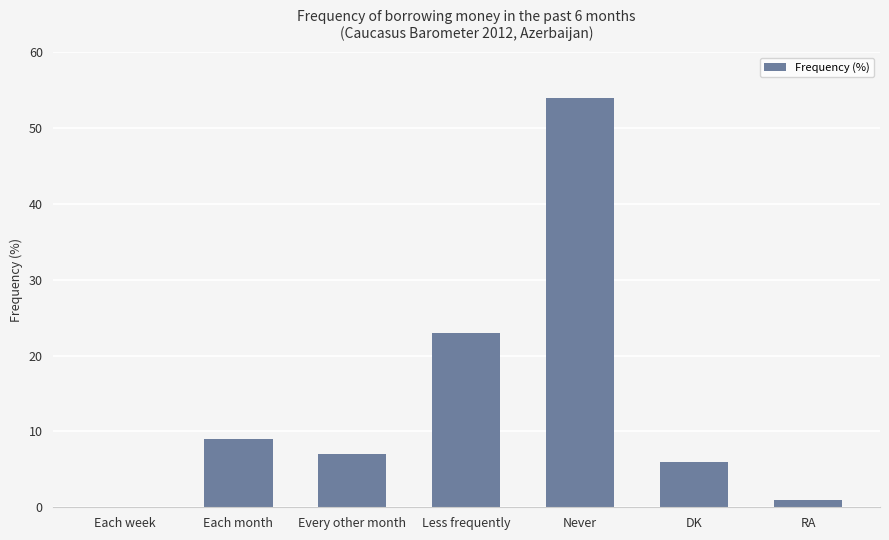

How many values are above zero?

6